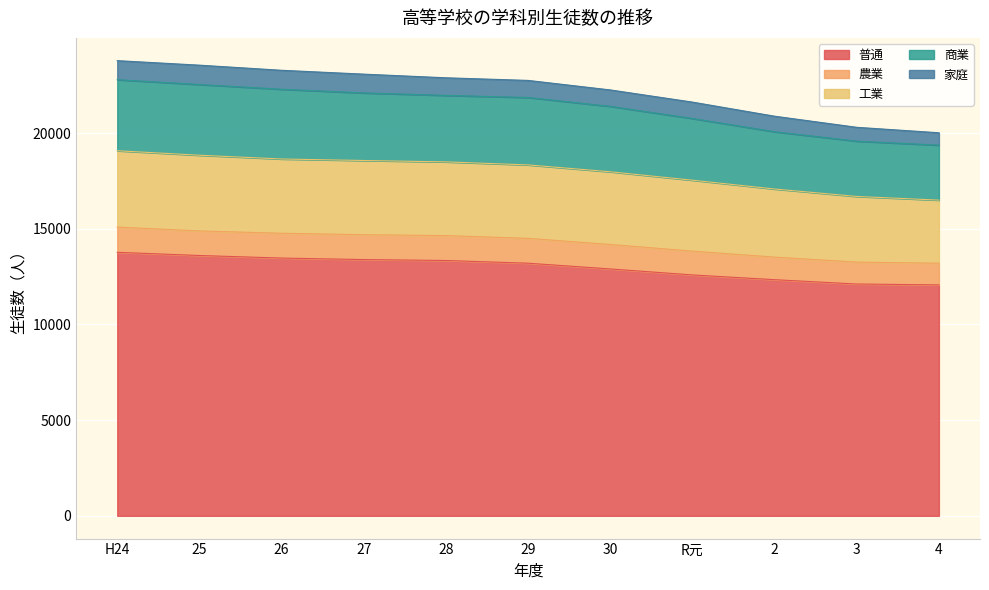

List the labels in order of 普通 value, smallest first.

4, 3, 2, R元, 30, 29, 28, 27, 26, 25, H24